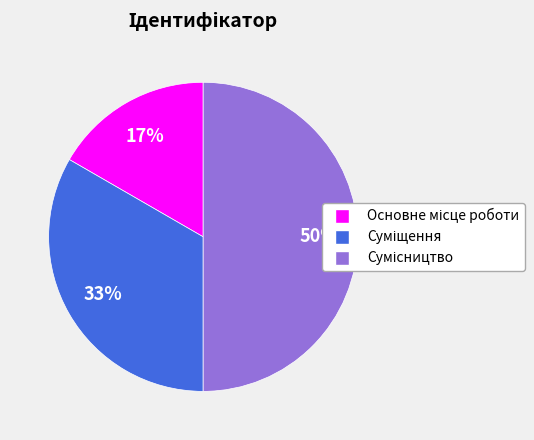

To the nearest percent, what is the average slice percentage?

33%